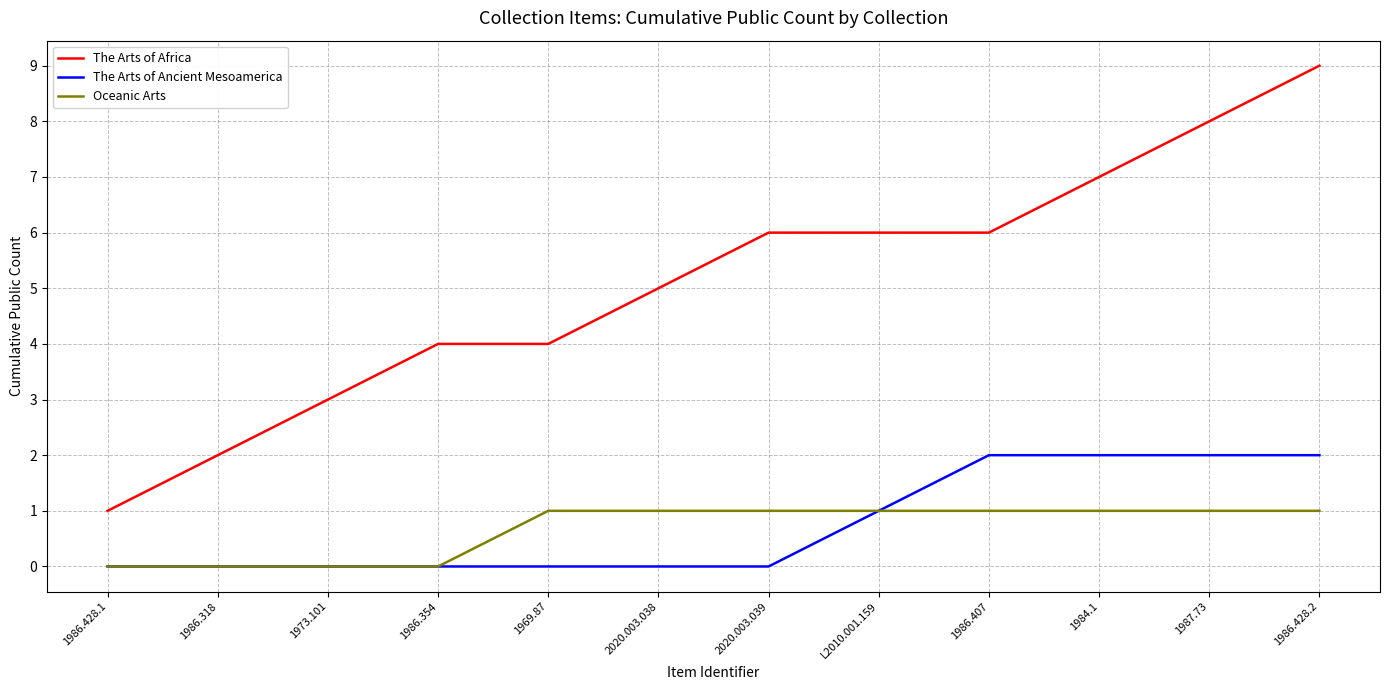

Read the The Arts of Ancient Mesoamerica value at 1986.428.2.

2